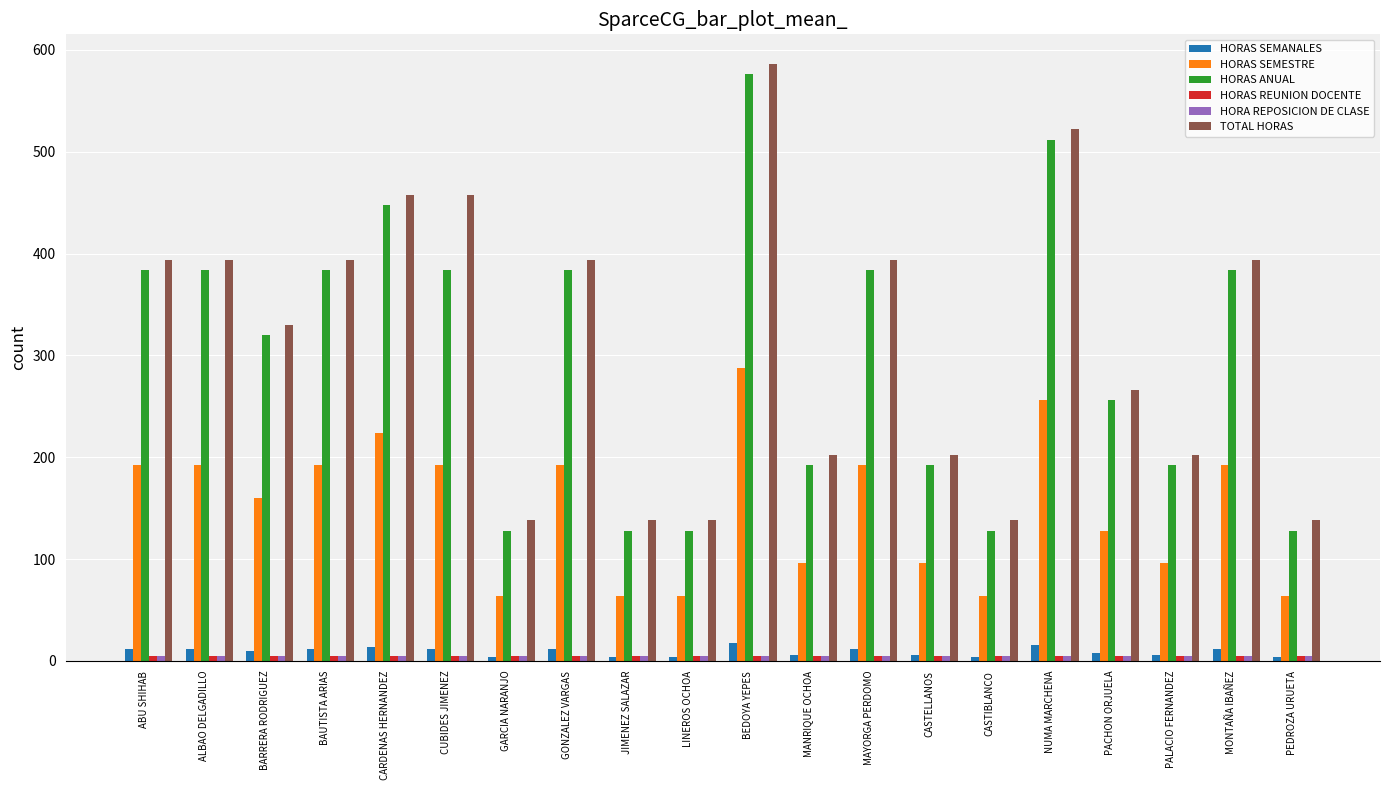

What is the difference between the maximum and second lowest values in the HORAS SEMANALES series?

14